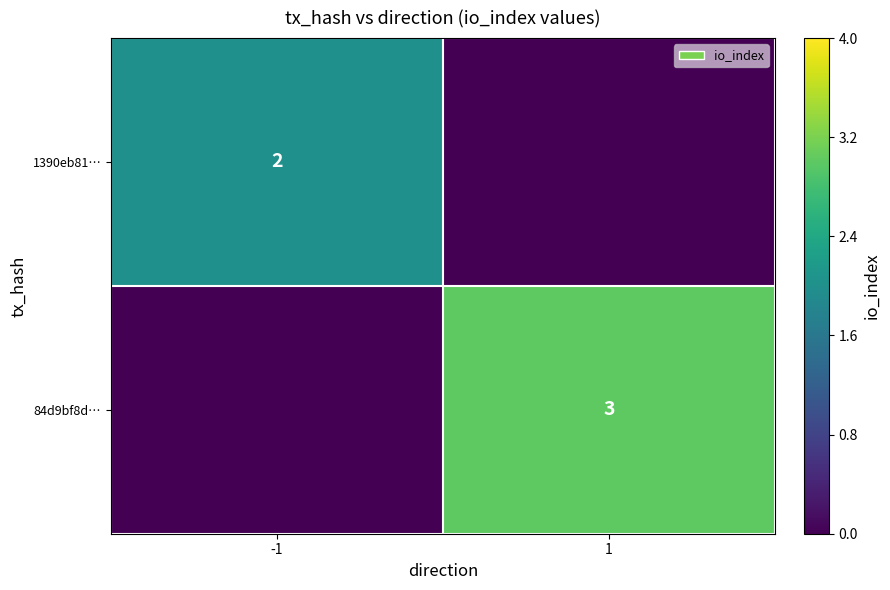

True or false: 1390eb81… has a value of 2 at -1.

True